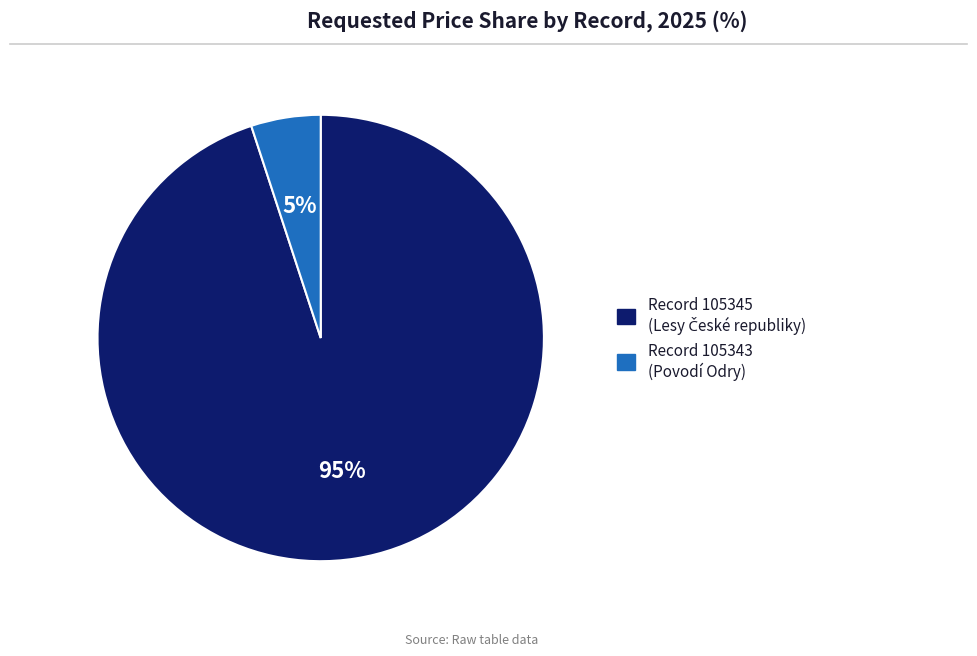

To the nearest percent, what is the average slice percentage?

50%